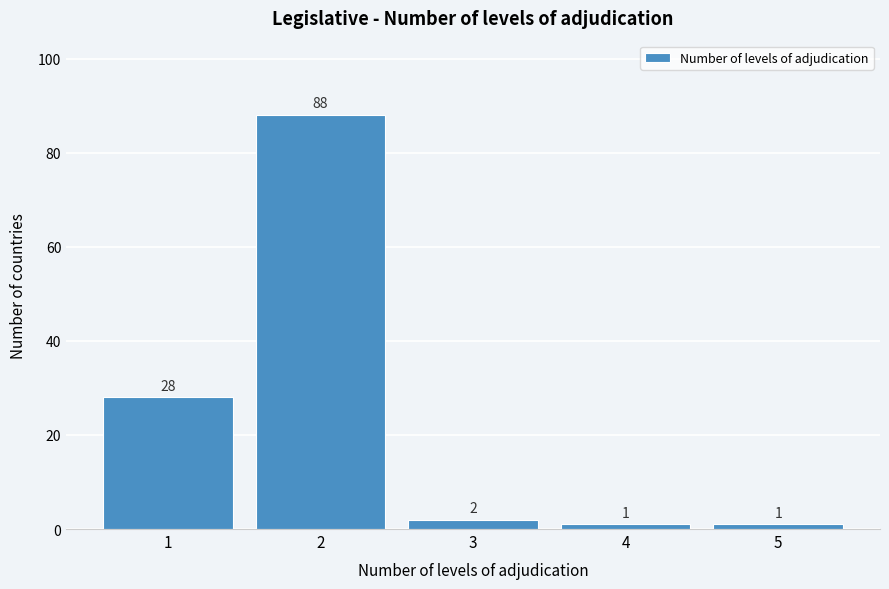

Reading left to right, transcribe all the data shown in this chart.

28	88	2	1	1